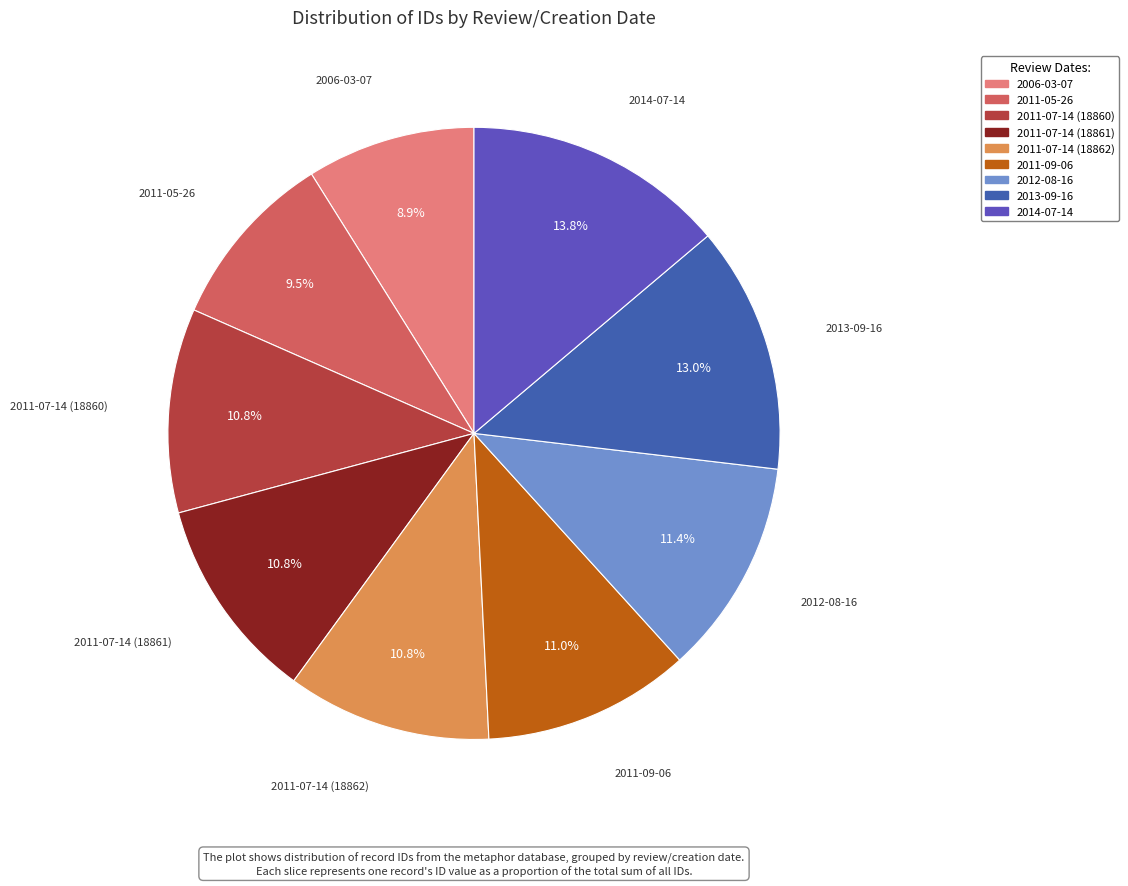

Approximately how many times larger is the value at 2011-05-26 compared to 2011-09-06?

0.9